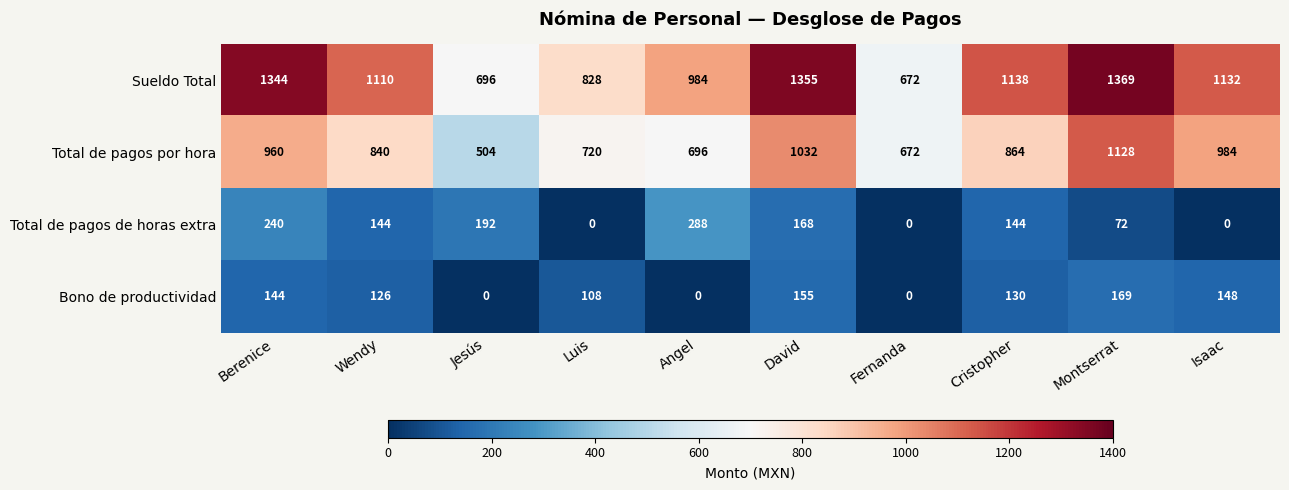

What is the difference between the Sueldo Total values at David and Cristopher?

217